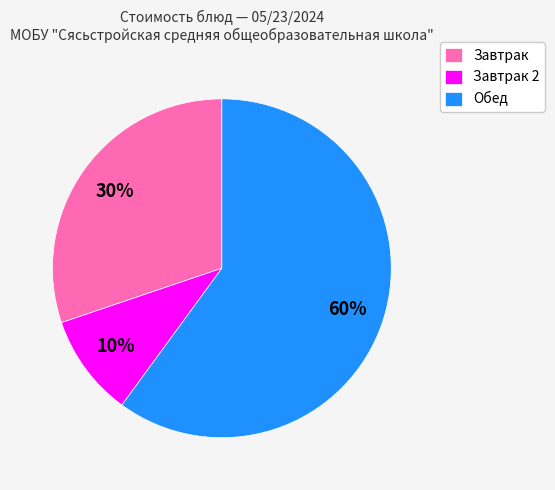

True or false: Завтрак 2 accounts for 10% of the total.

True